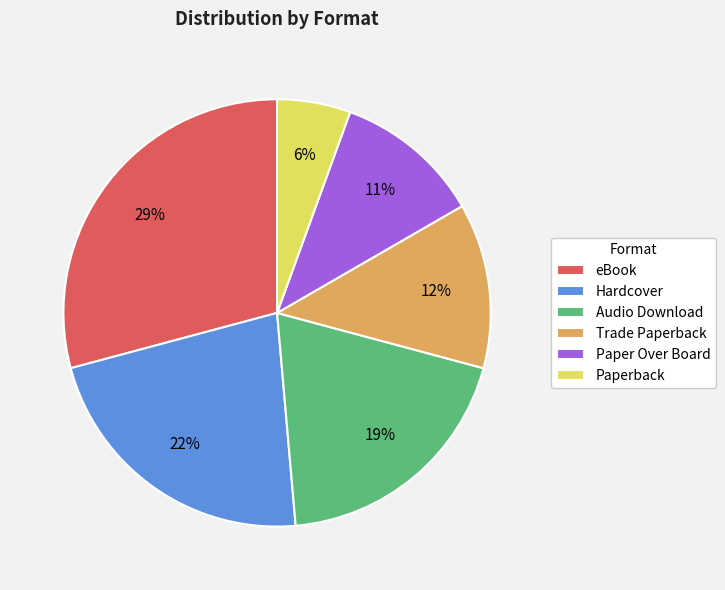

To the nearest percent, what percentage of the pie is Paperback?

6%